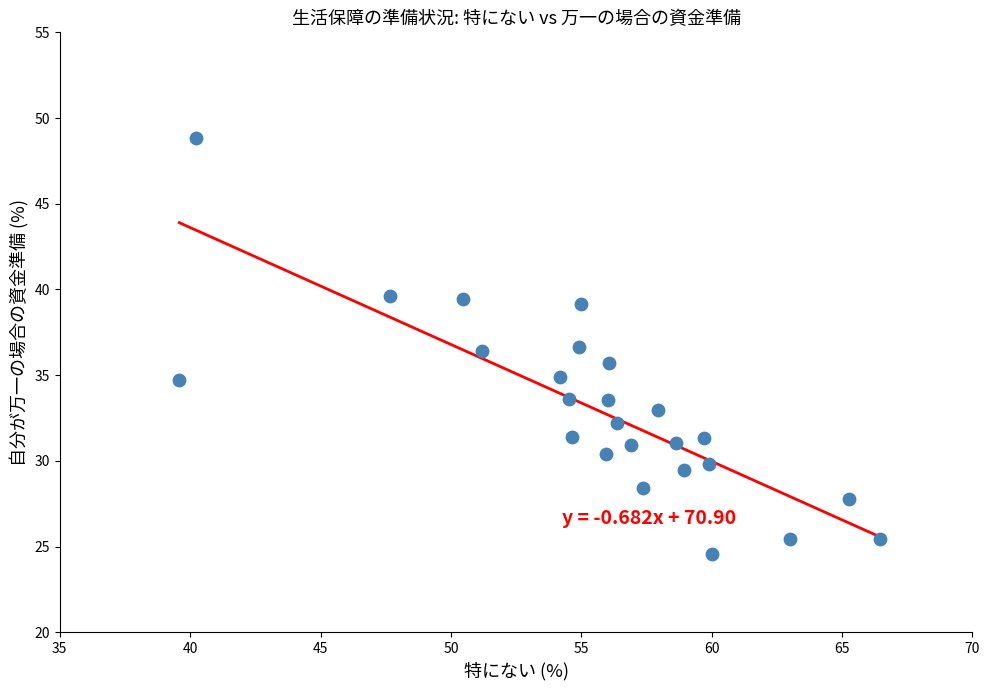

What is the range of X values (max minus min)?

26.9